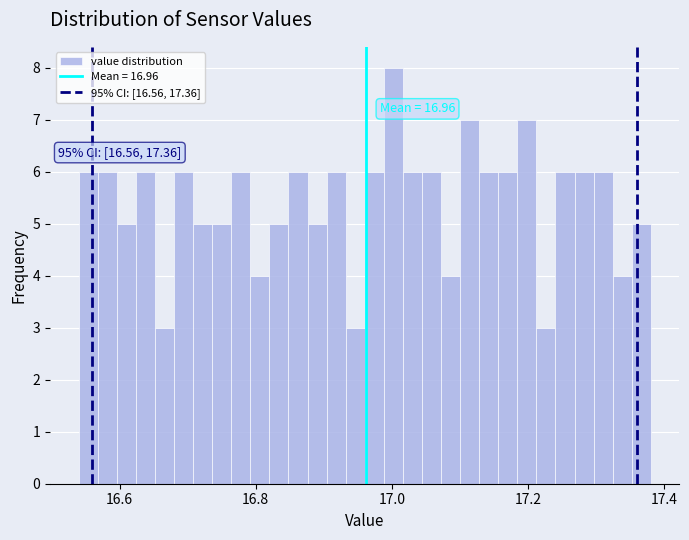

Read against the x-axis, roughly where is the centre of the tallest bar?

17.00